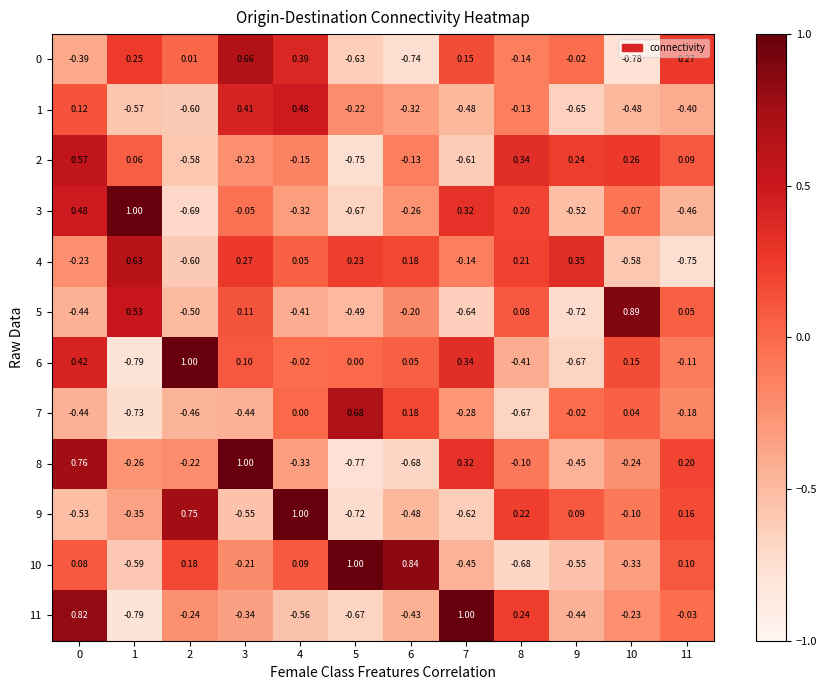

Is the value of 11 at 3 greater than the value of 2 at 4?

No